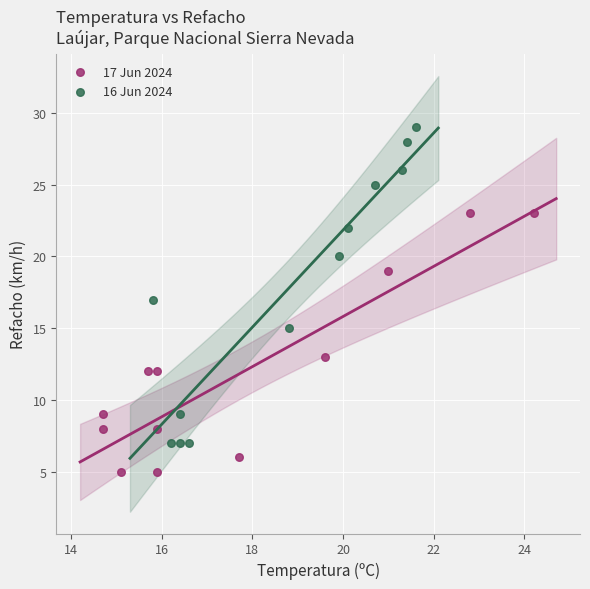

Which series has the largest Y range (max minus min)?

16 Jun 2024